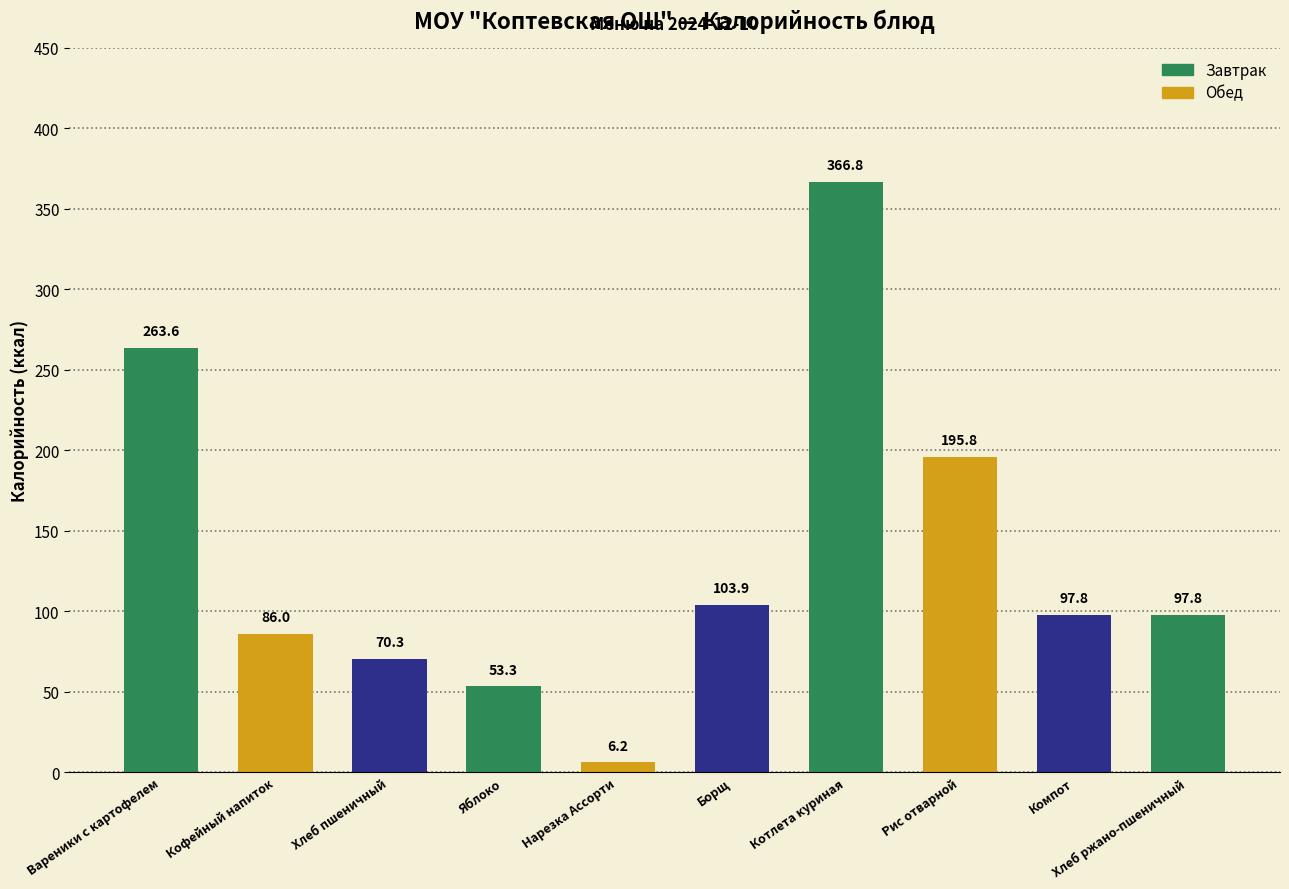

What is the value of the 4th bar from the left?

53.3